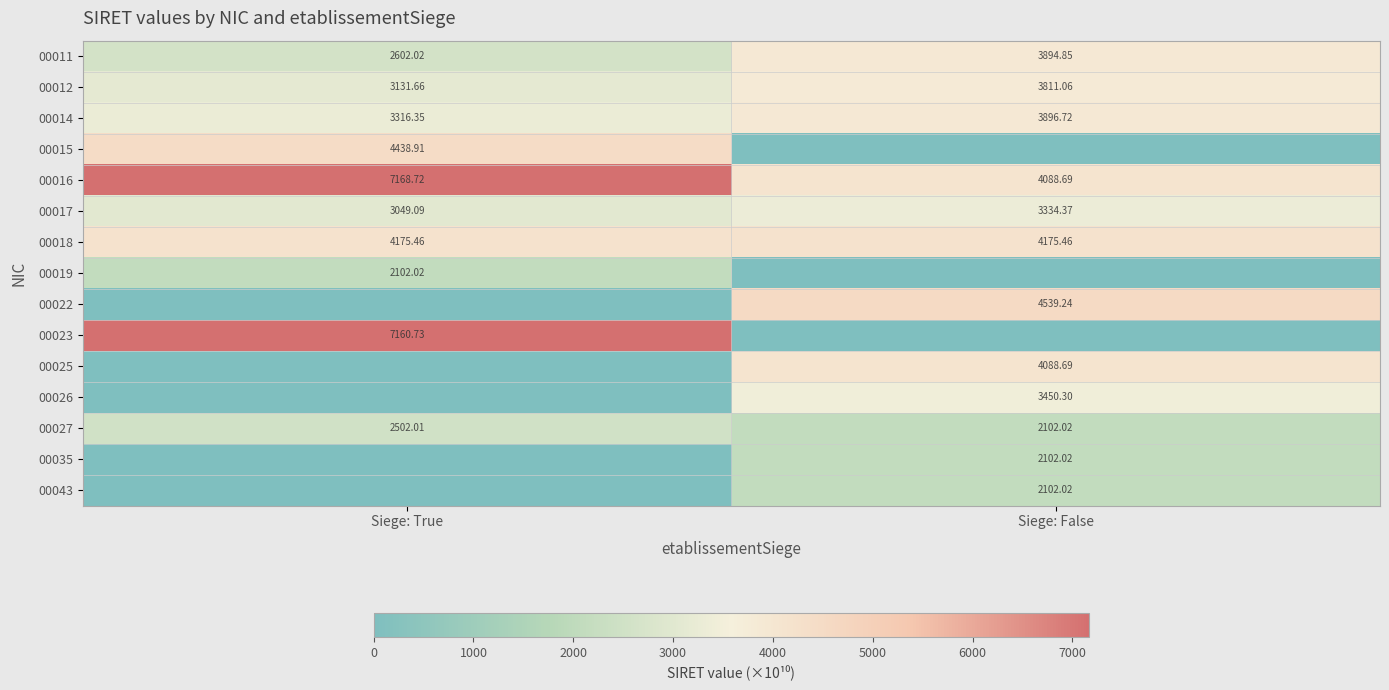

At which label does 00027 reach its minimum?

Siege: False